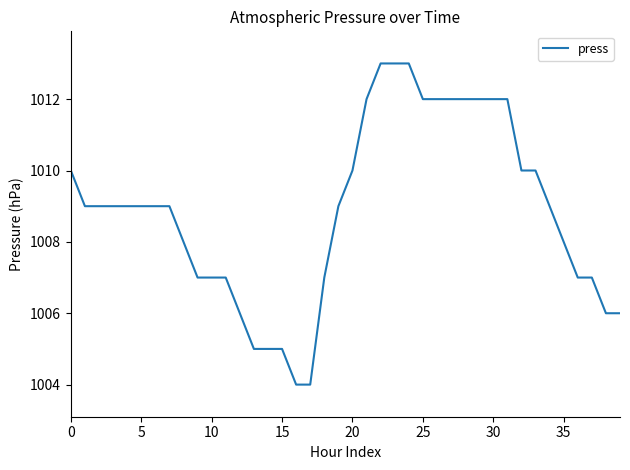

What is the difference between the maximum and minimum values?

9